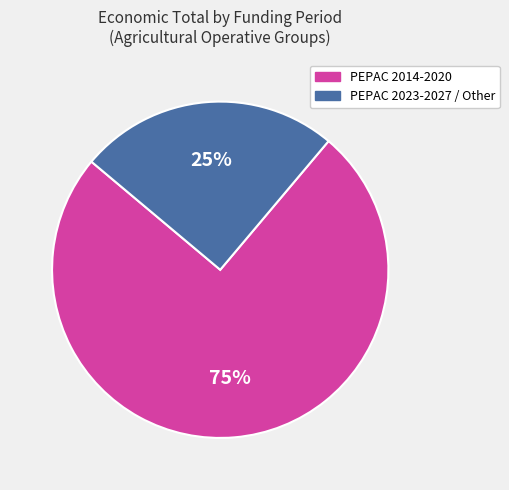

How many segments does this pie chart have?

2